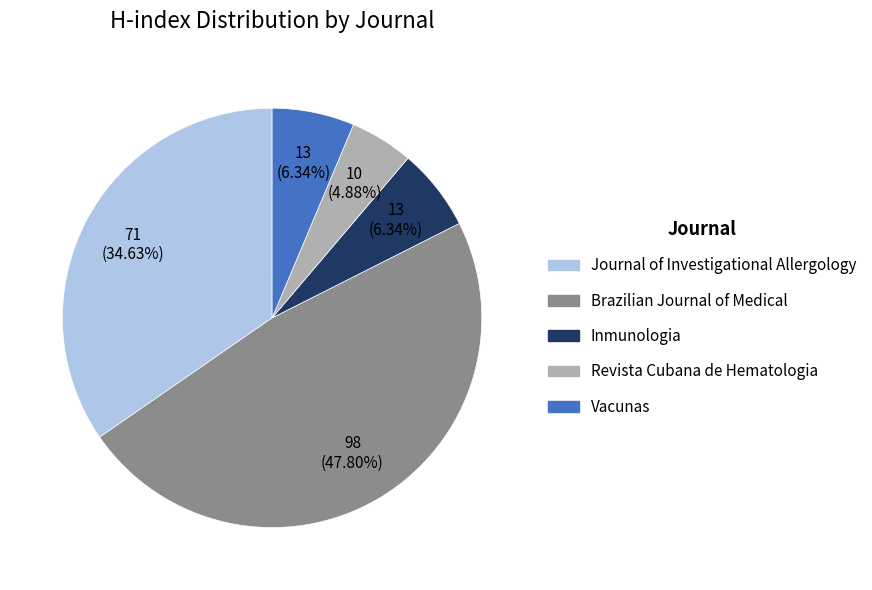

Which slice is the smallest?

Revista Cubana de Hematologia